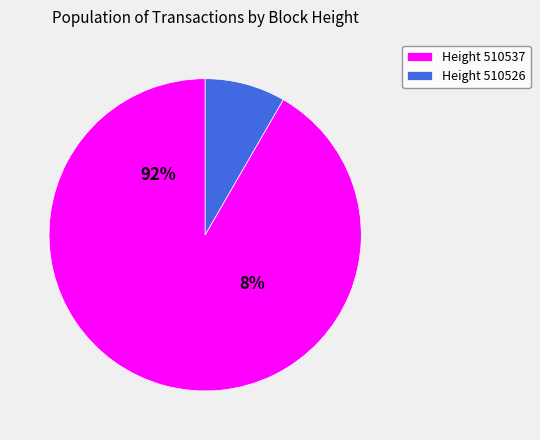

Is it true that 510537 is 77% of the pie?

False